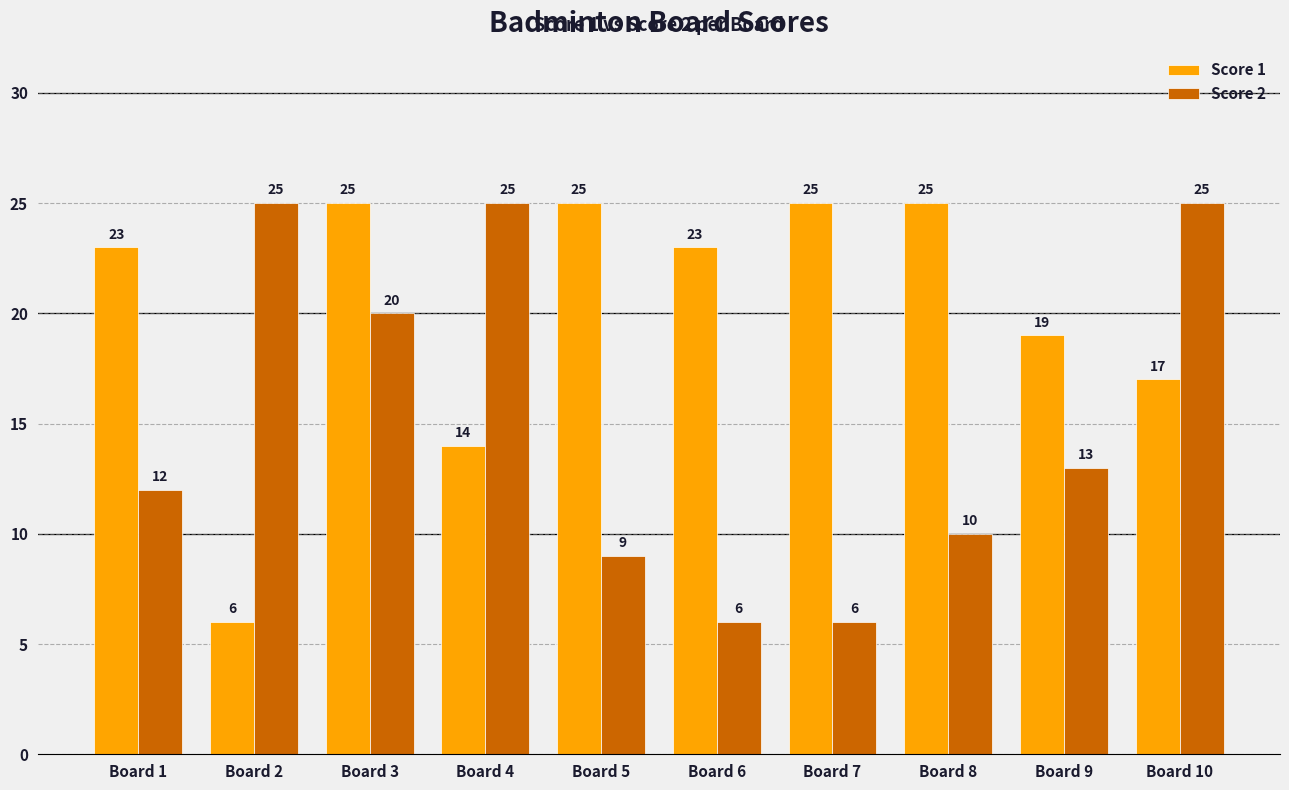

Is the value of Score 1 at Board 5 greater than the value of Score 2 at Board 3?

Yes